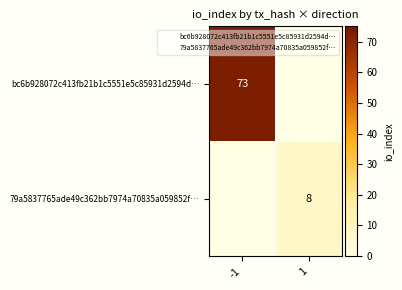

Between -1 and 1, which is larger?

-1